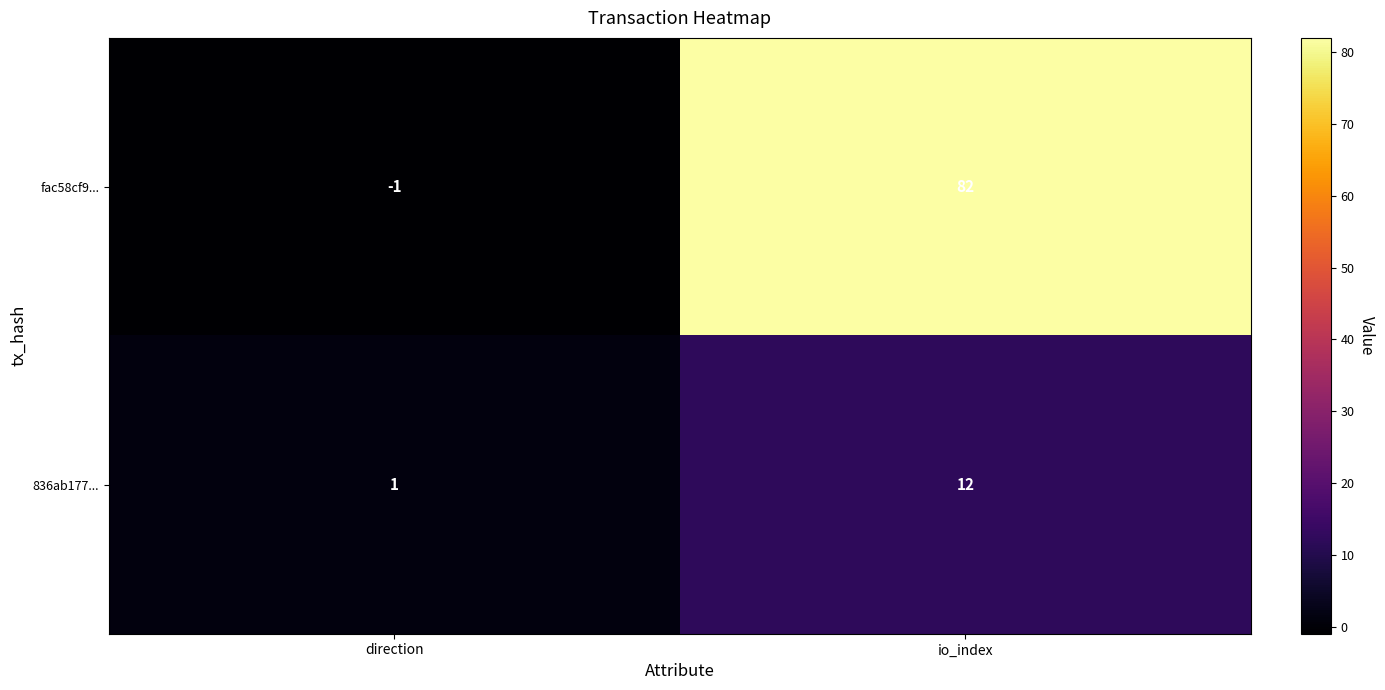

At which category is the sum across all series the highest?

io_index